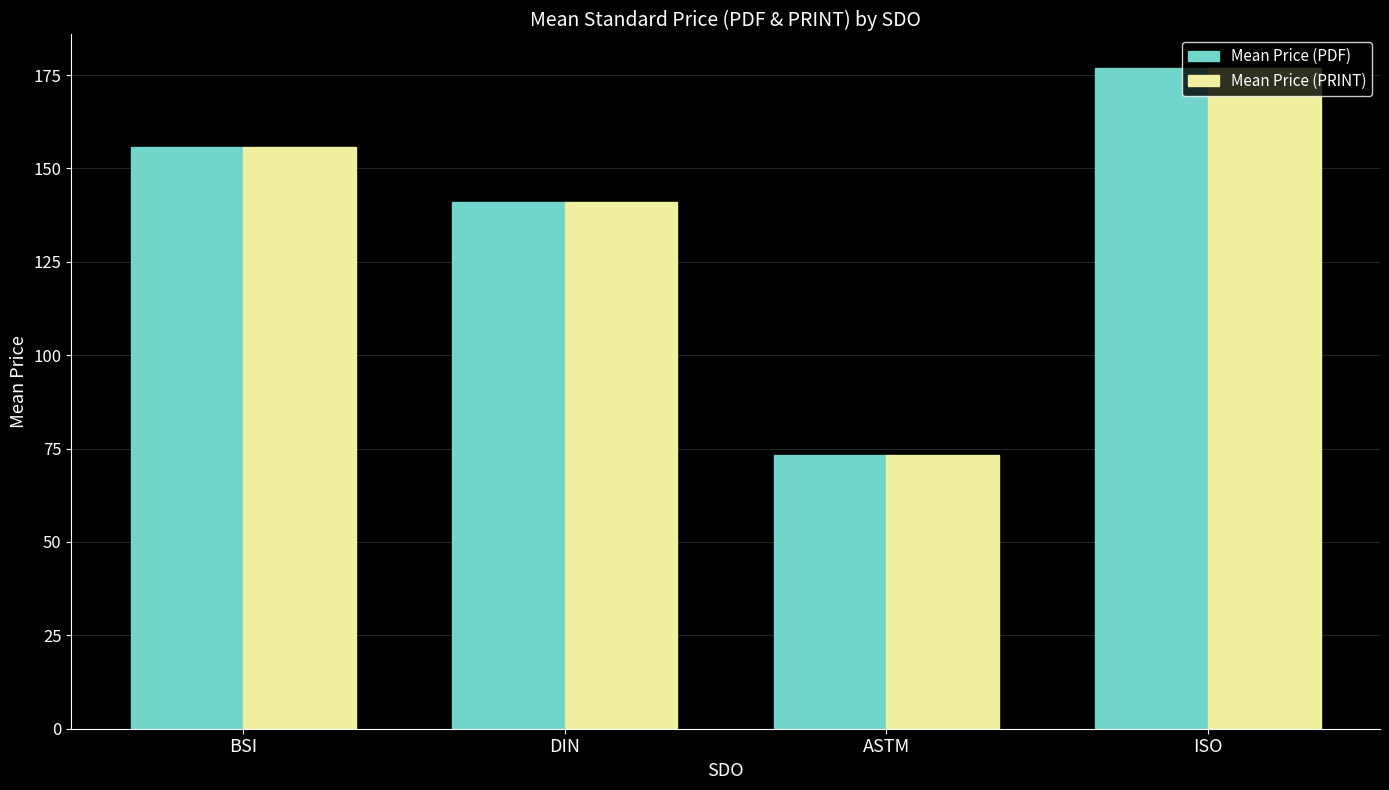

What is the minimum value shown in the chart?

73.2